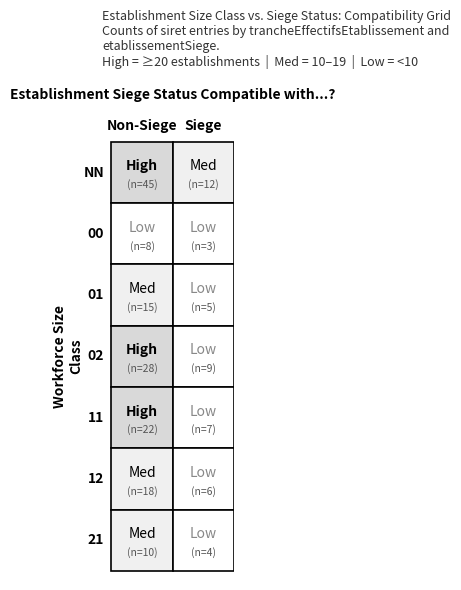

Which series has the largest total across all categories?

NN